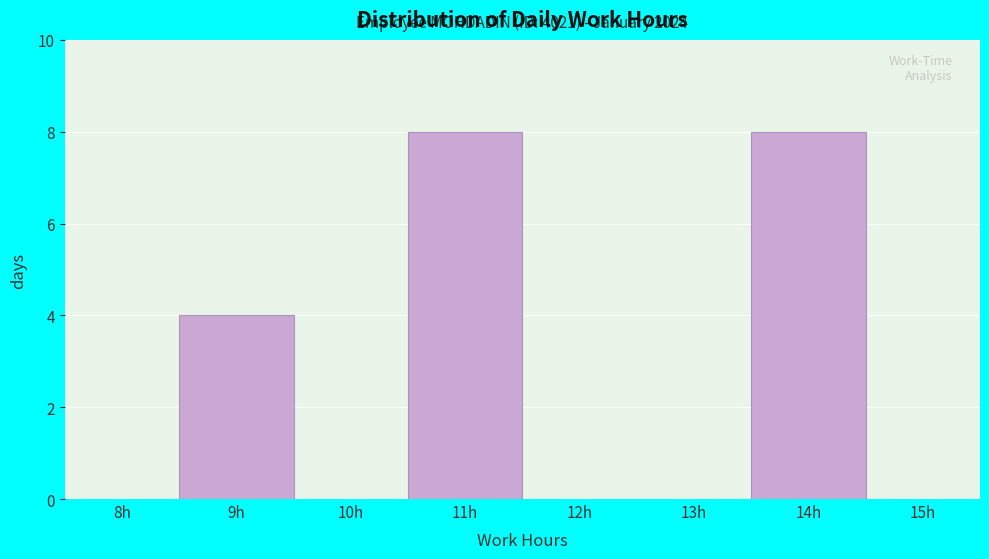

Reading left to right, what are all the values shown in this chart?

8h=0	9h=4	10h=0	11h=8	12h=0	13h=0	14h=8	15h=0